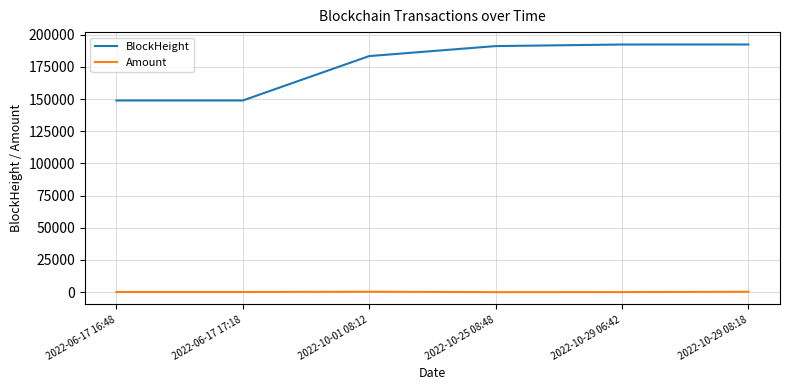

What value does the BlockHeight series have at 2022-06-17 17:18?

148925.0